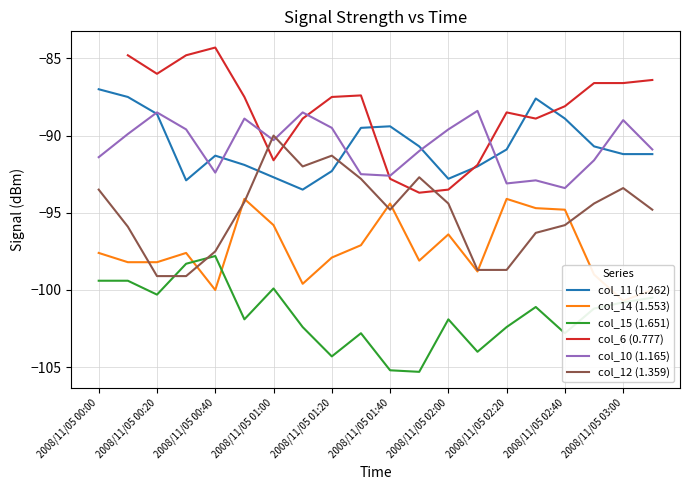

What are all the series names shown in the legend?

col_11 (1.262), col_14 (1.553), col_15 (1.651), col_6 (0.777), col_10 (1.165), col_12 (1.359)